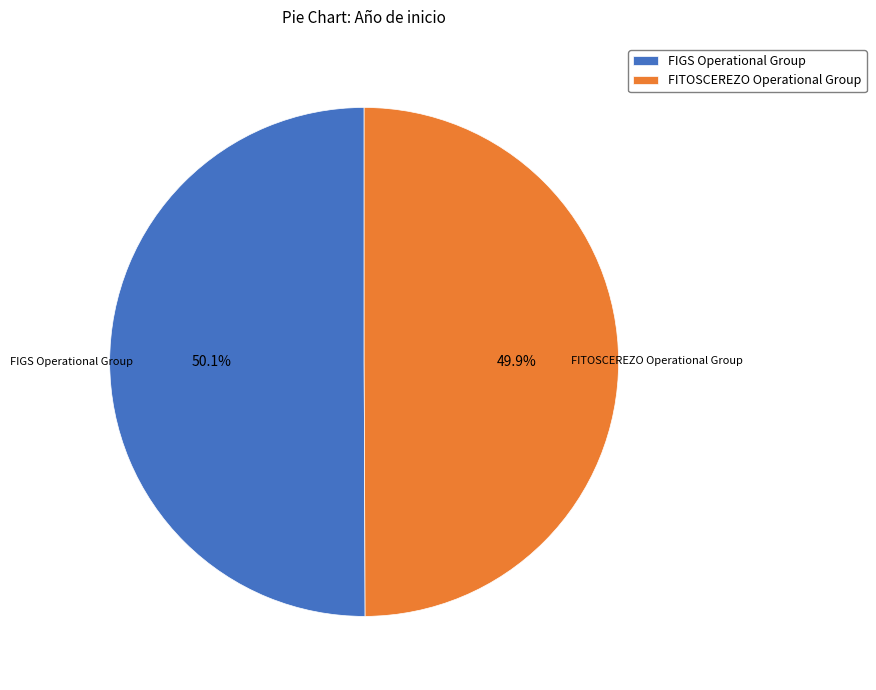

What is the ratio of the value at FIGS Operational Group to the value at FITOSCEREZO Operational Group?

1.0